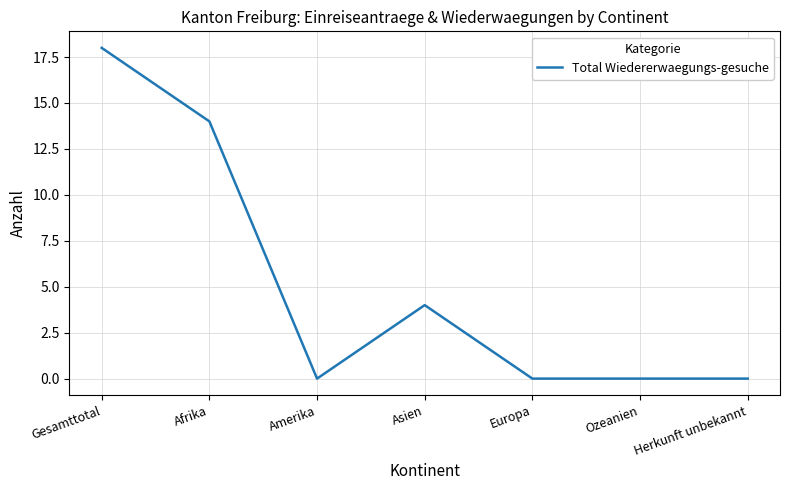

What position from the right is Asien?

4